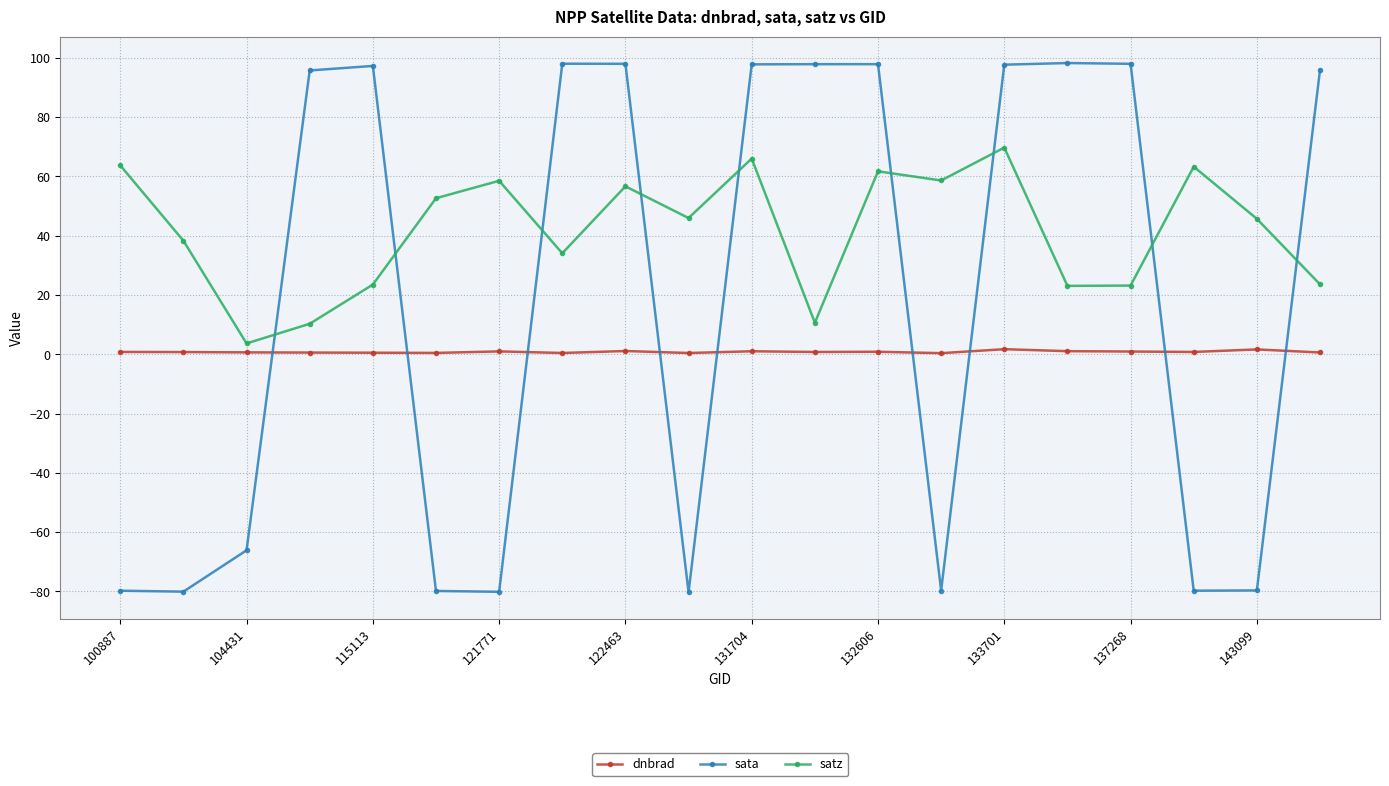

Rank the series by their average value, from highest to lowest.

satz, sata, dnbrad